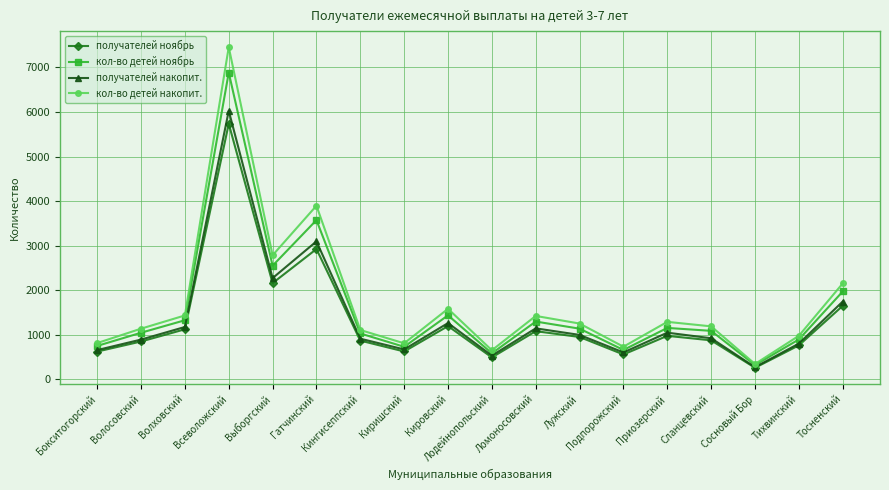

How many categories are shown in the chart?

18